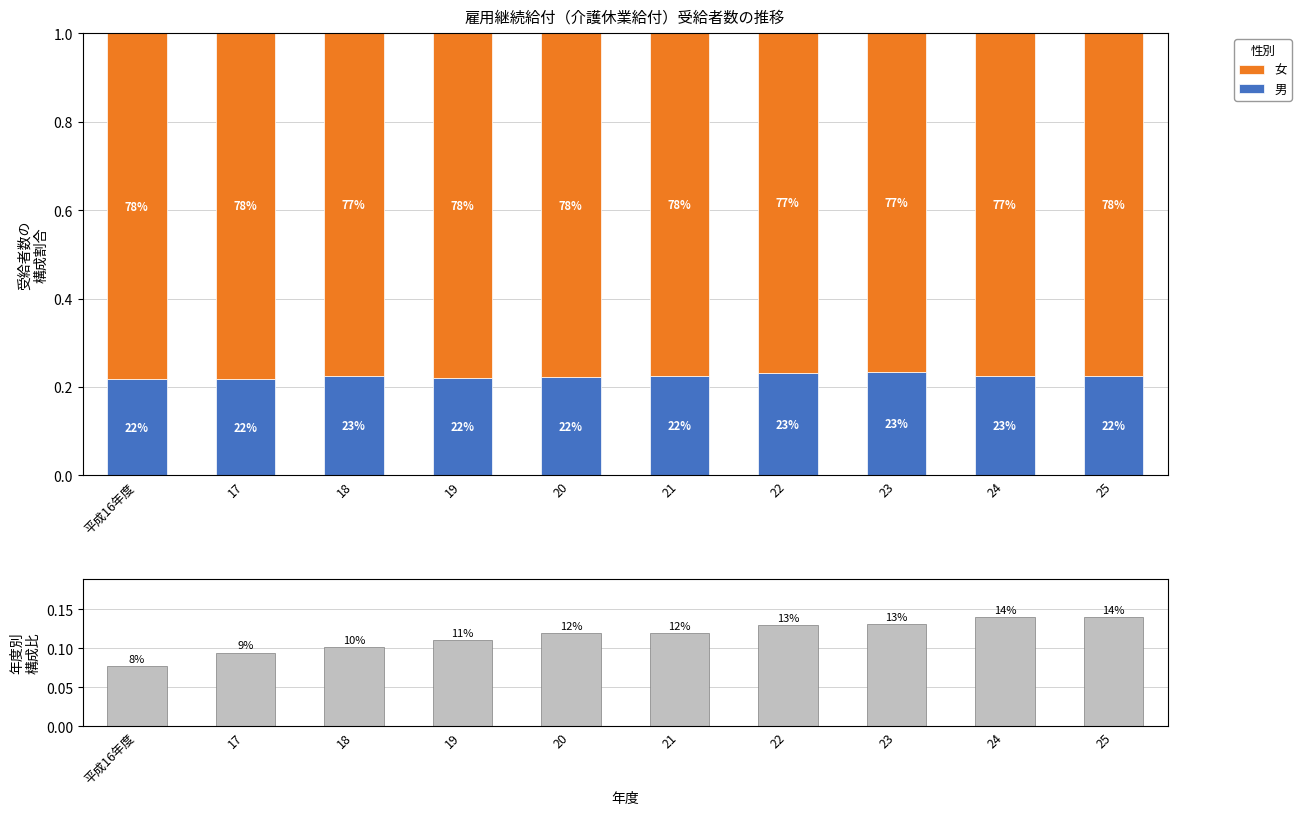

Rank the series by their average value, from highest to lowest.

女, 男, 合計受給者数構成比